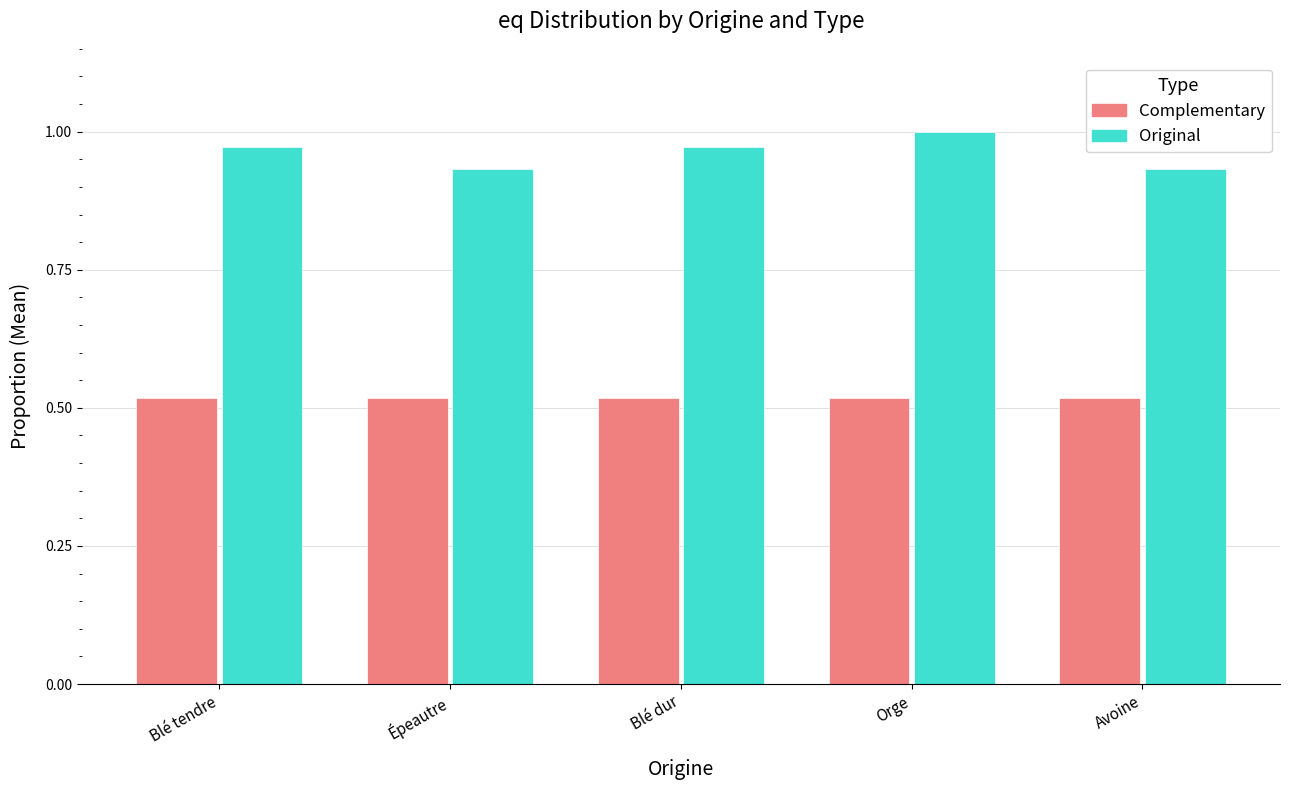

What is the label of the 2nd bar from the right?

Orge